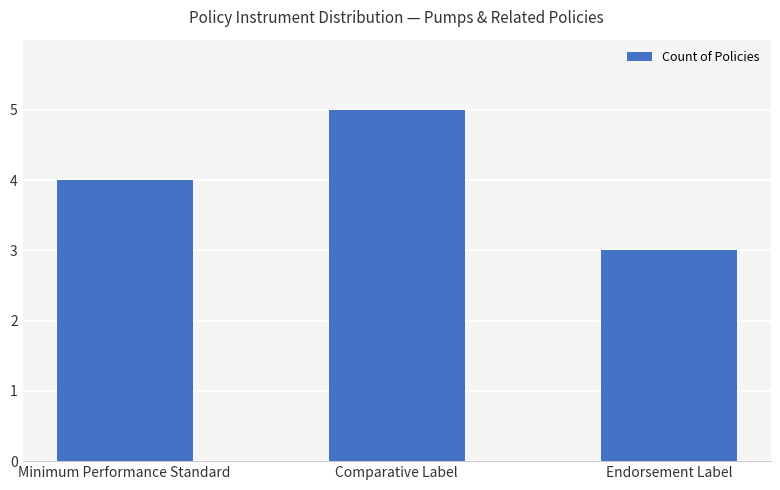

List the labels in order of value, smallest first.

Endorsement Label, Minimum Performance Standard, Comparative Label